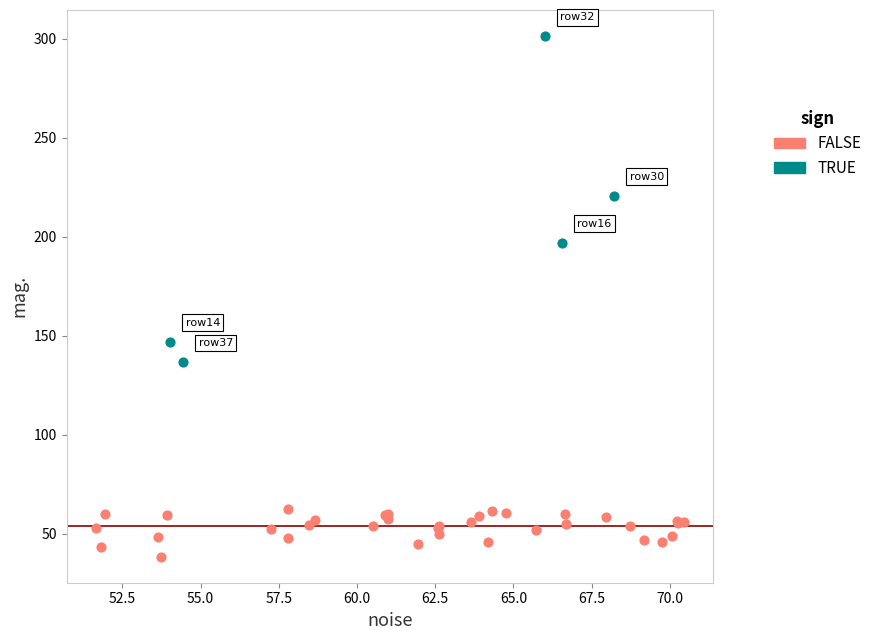

Which series has the widest spread of Y values?

TRUE